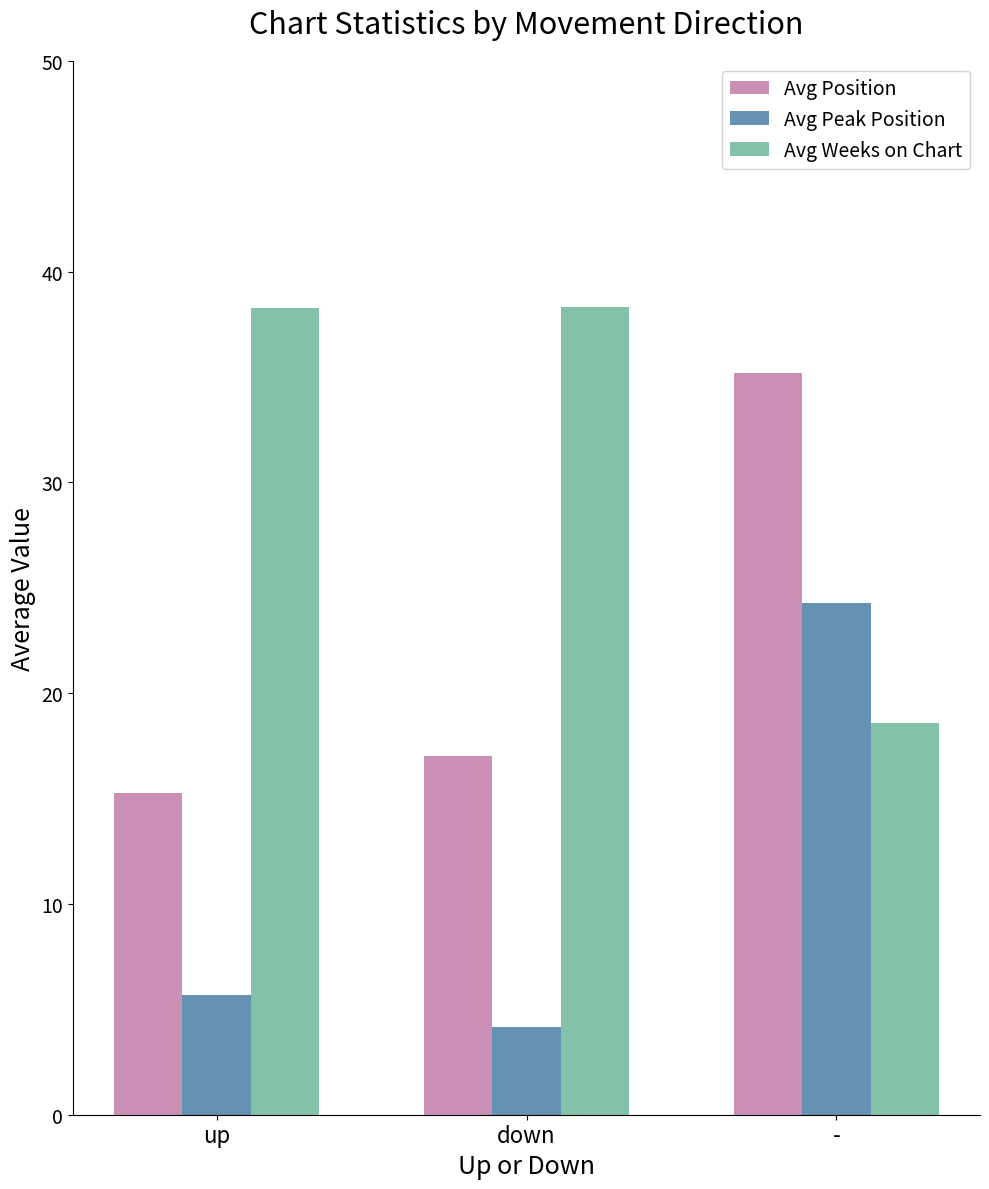

At which label does Avg Position reach its peak?

-